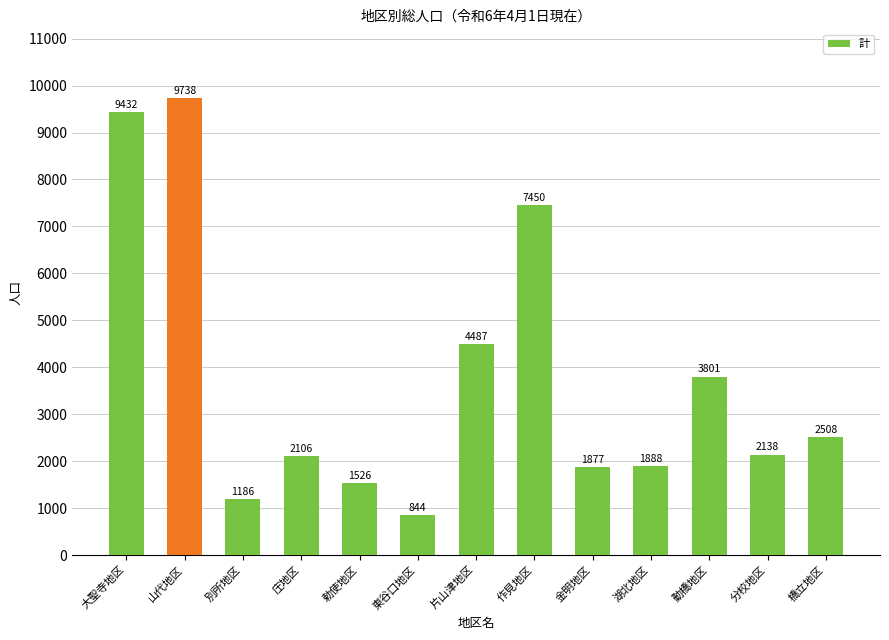

Reading left to right, transcribe all the data shown in this chart.

9432	9738	1186	2106	1526	844	4487	7450	1877	1888	3801	2138	2508